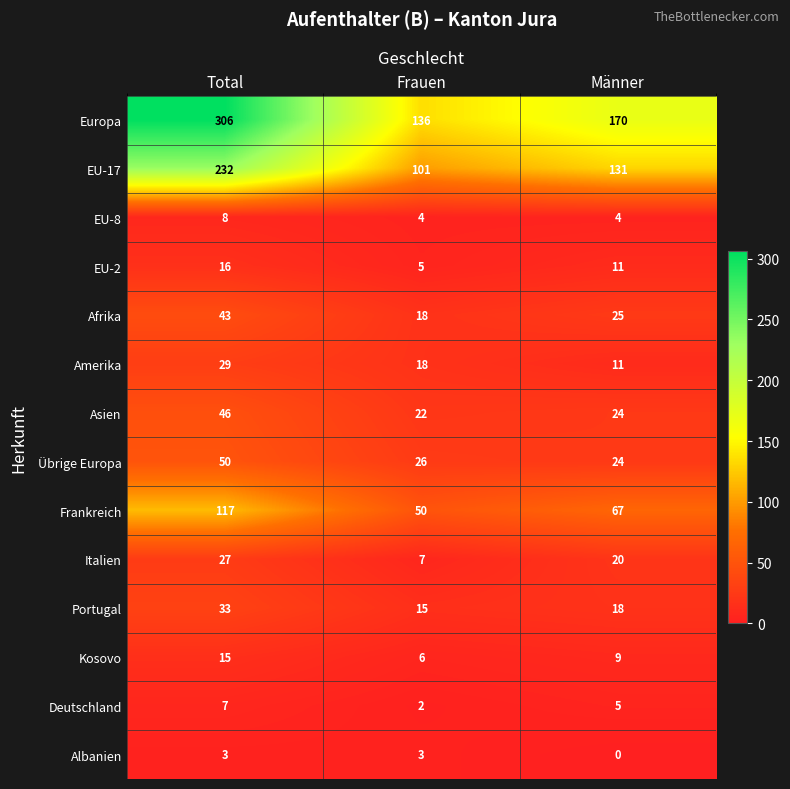

At which category does the chart reach its peak across all series?

Total